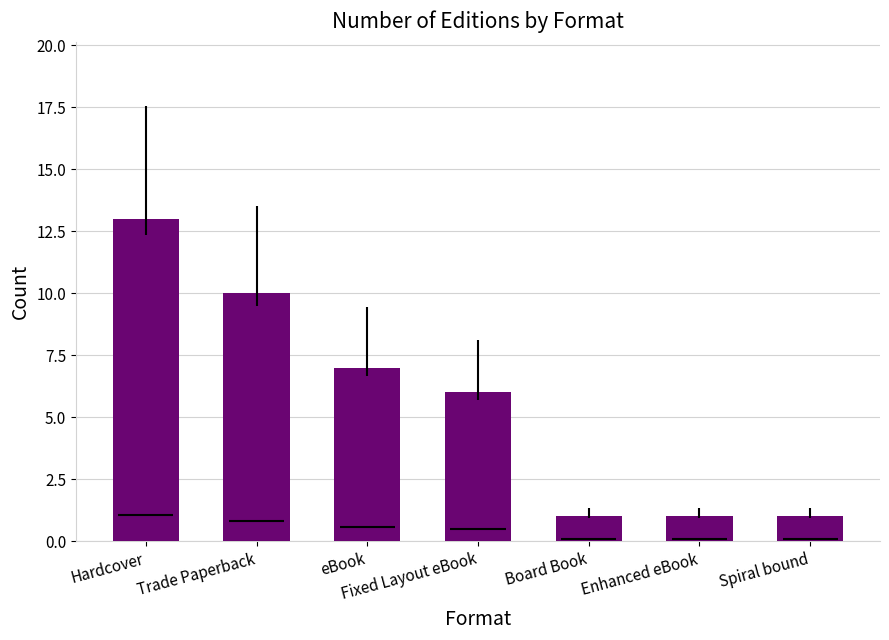

What is the value of the 7th bar from the left?

1